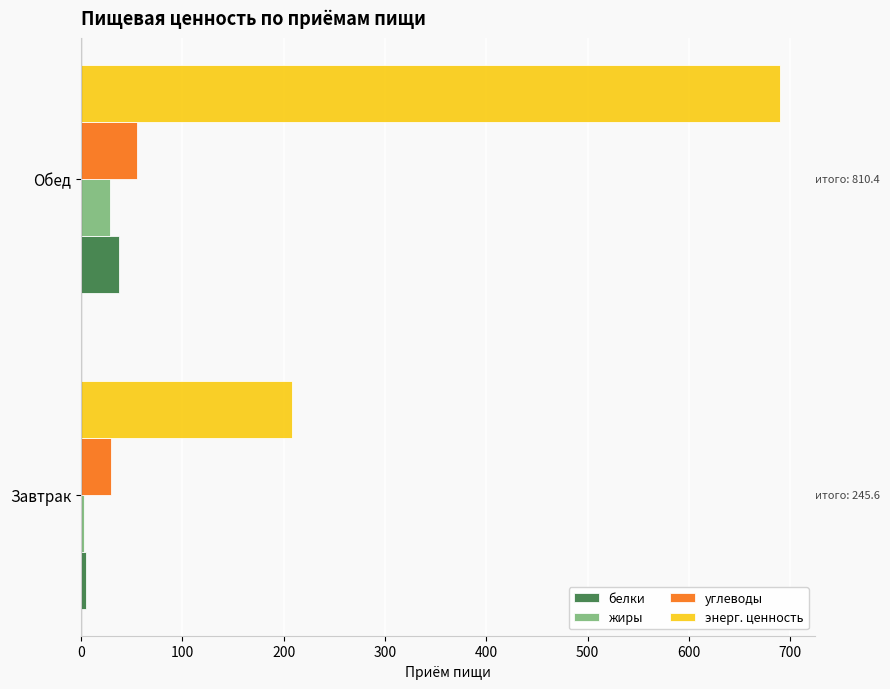

What is the difference between the maximum and minimum values in the белки series?

31.9